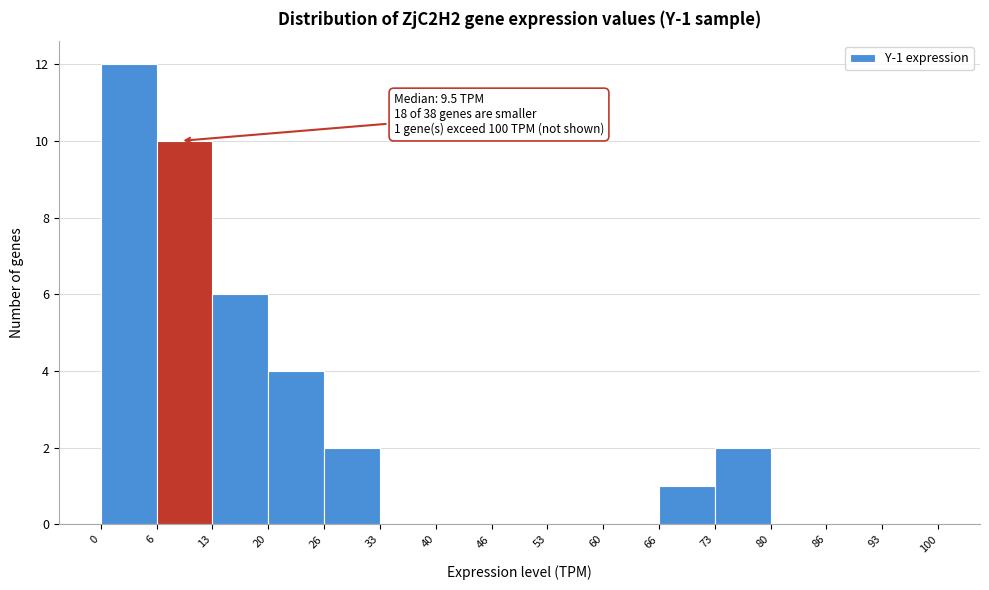

Over which range of the x-axis is the bar tallest?

0 to 6